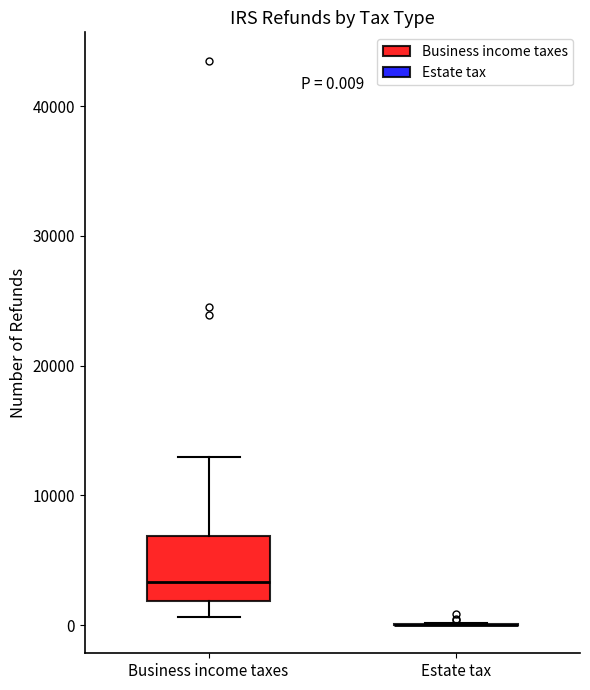

Comparing the boxes themselves (not the whiskers), which one is the tallest?

Business income taxes